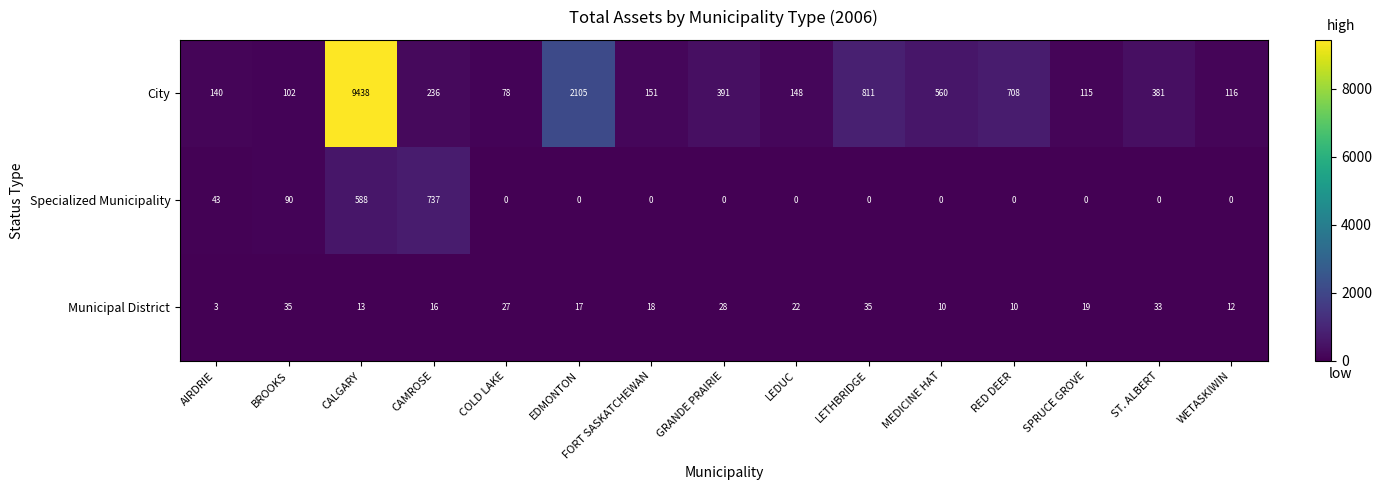

Between AIRDRIE and CALGARY, which series saw the biggest shift?

City